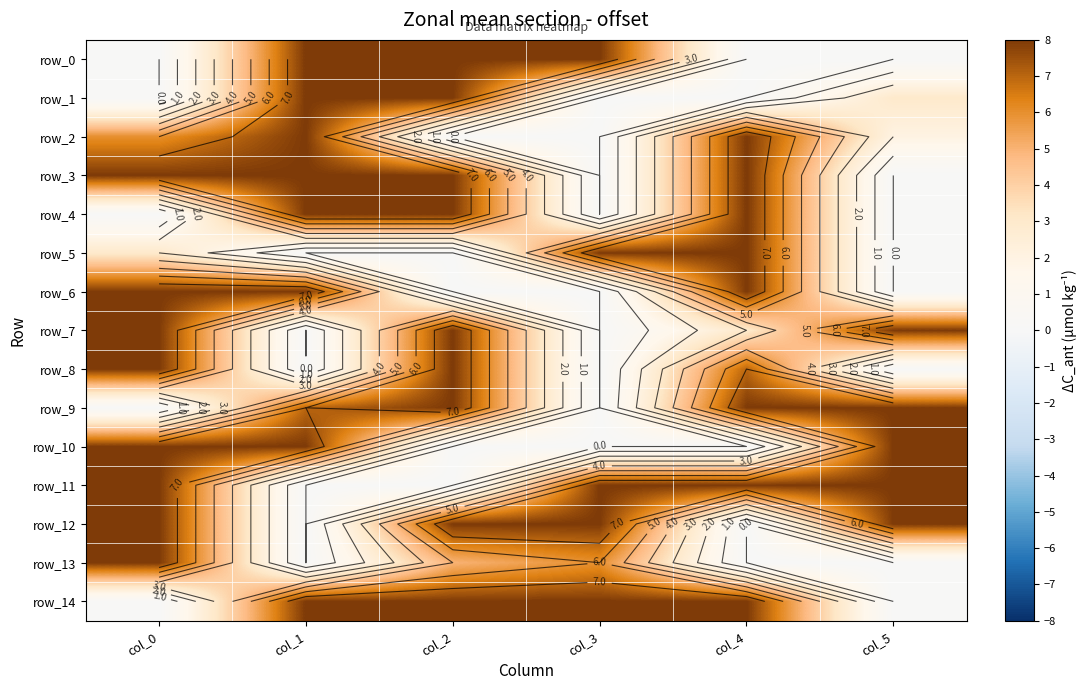

Rank the series by their maximum value, from lowest to highest.

row_0, row_1, row_2, row_3, row_4, row_5, row_6, row_7, row_8, row_9, row_10, row_11, row_12, row_13, row_14